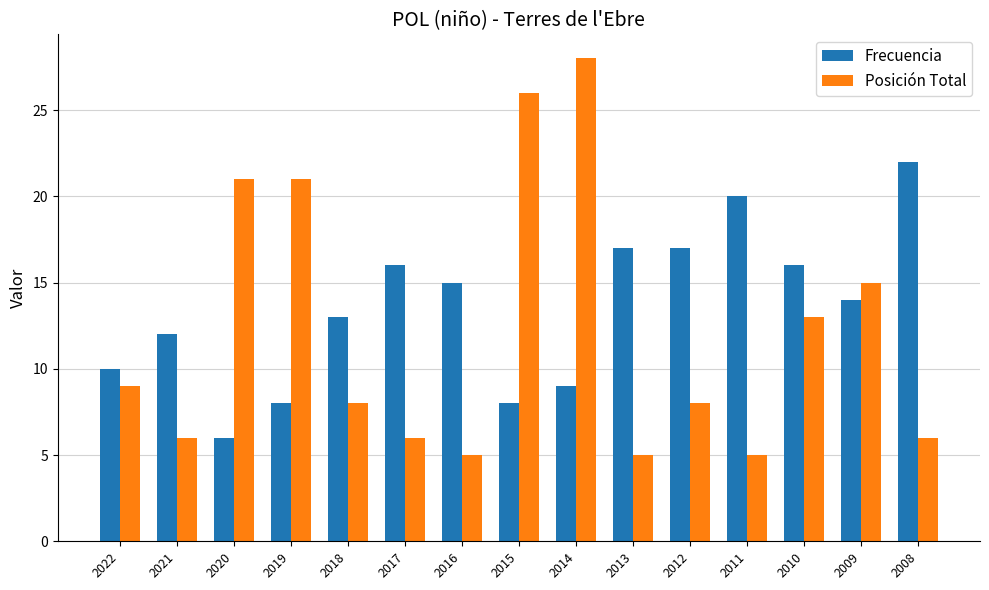

What is the value of the Frecuencia bar at the 6th from the left?

16